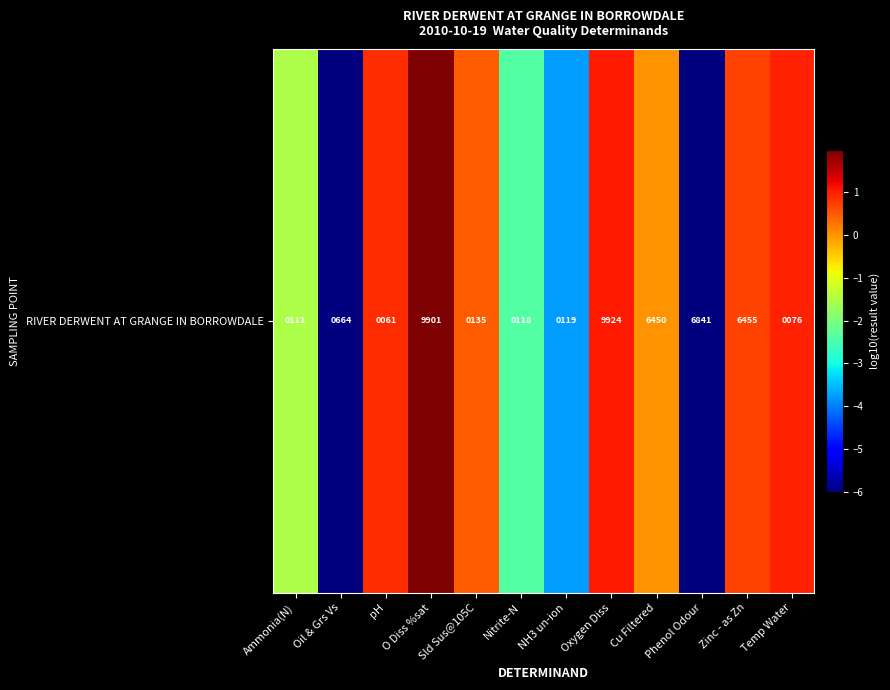

List the labels in order of value, smallest first.

Oil & Grs Vs, Phenol Odour, NH3 un-ion, Nitrite-N, Ammonia(N), Cu Filtered, Sld Sus@105C, Zinc - as Zn, pH, Temp Water, Oxygen Diss, O Diss %sat